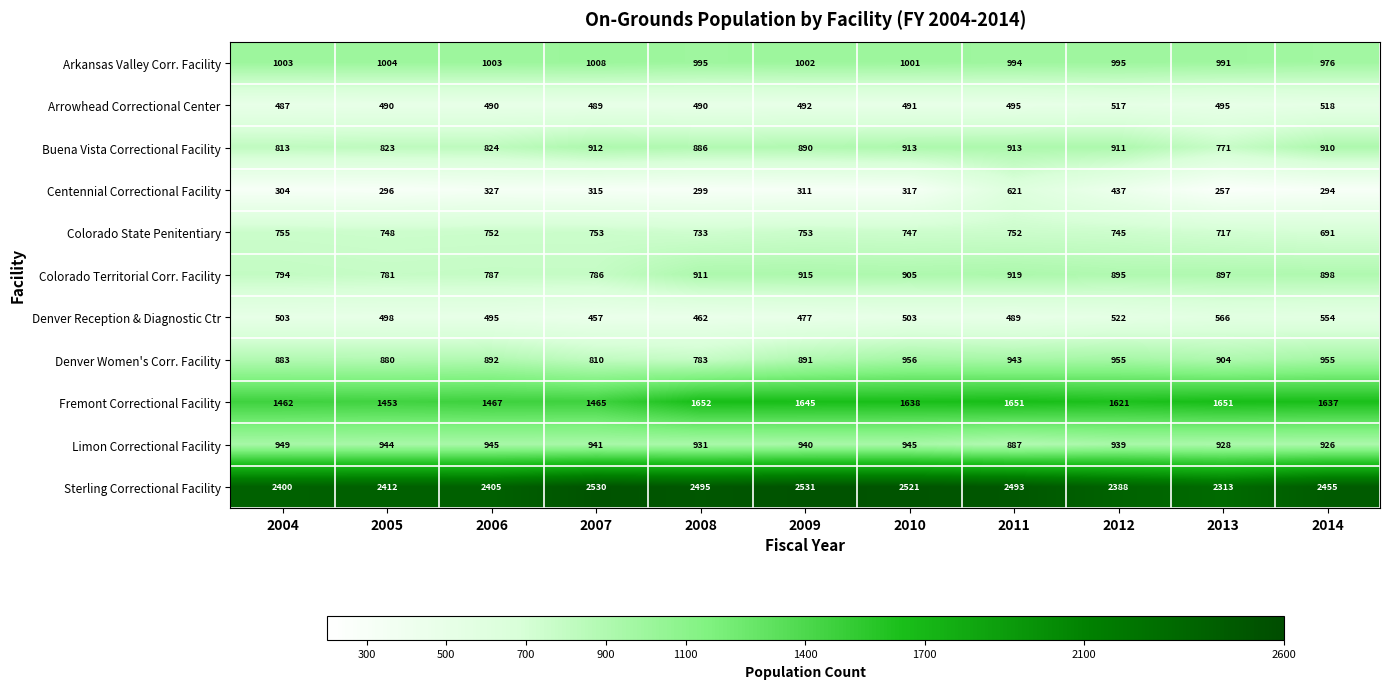

What is the difference between the highest and lowest values at 2009?

2220